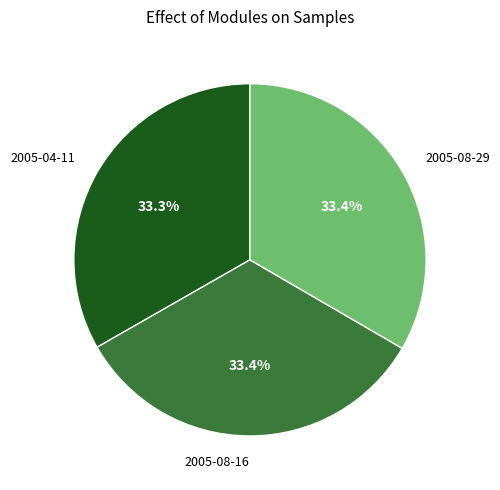

Combined, do 2005-08-16 and 2005-08-29 account for over 50%?

Yes